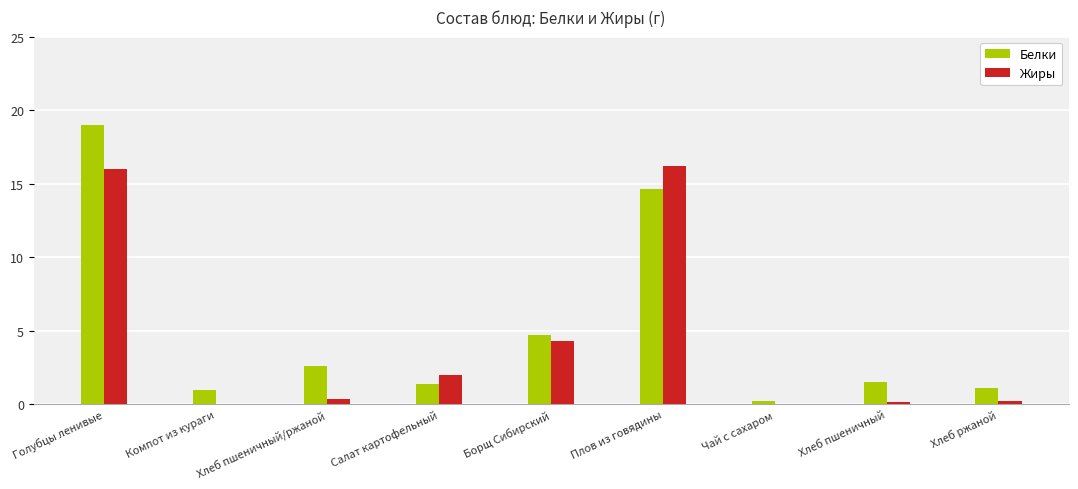

The Жиры series shows 2.0 at Салат картофельный. True or false?

True